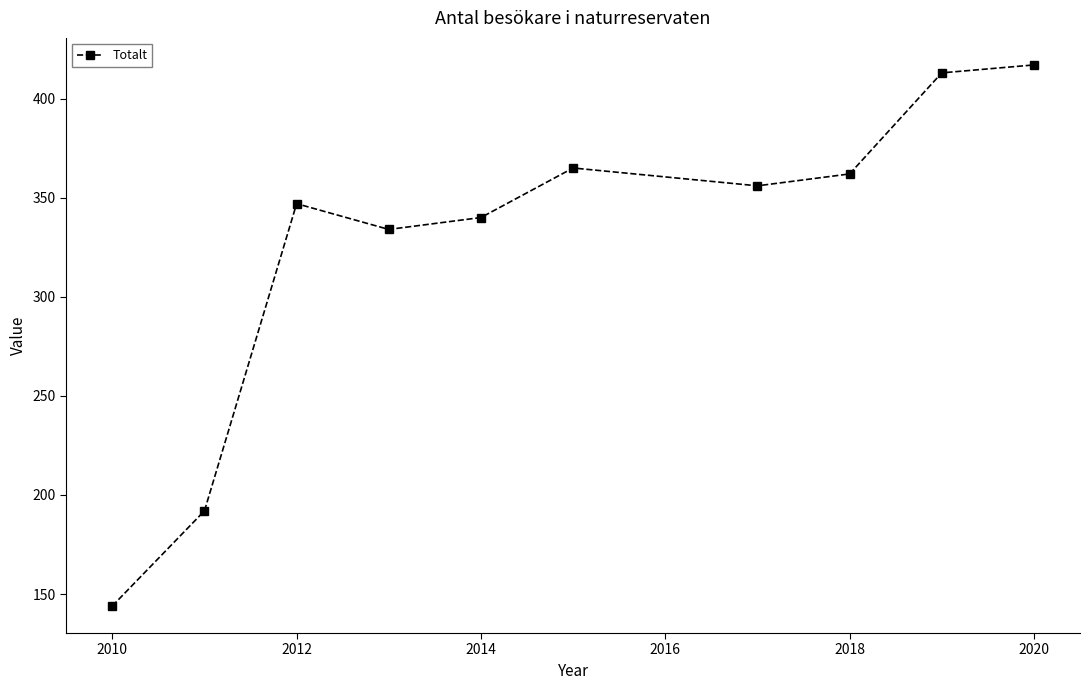

What is the sum of all values?

3270